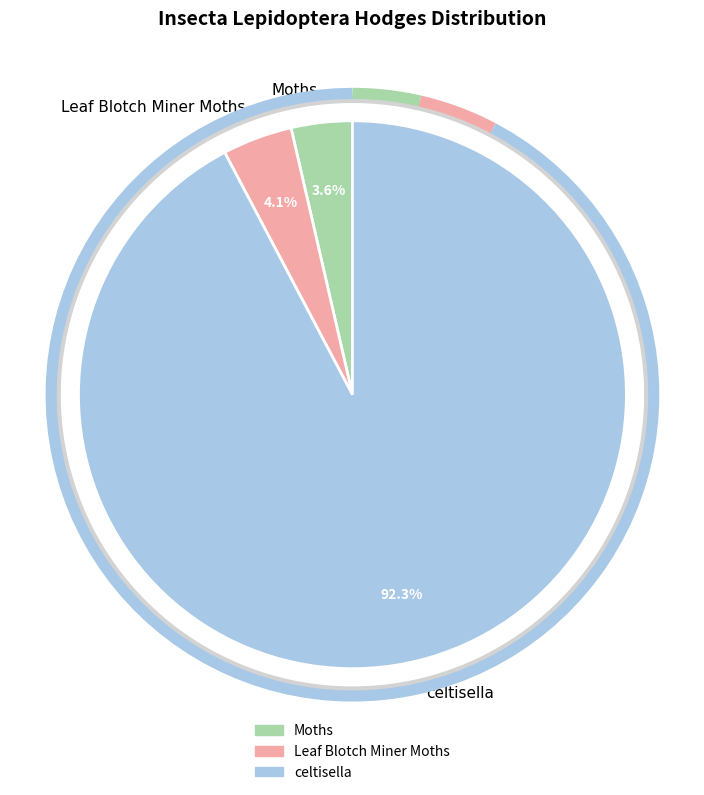

What percentage do Moths and celtisella together represent?

95.9%